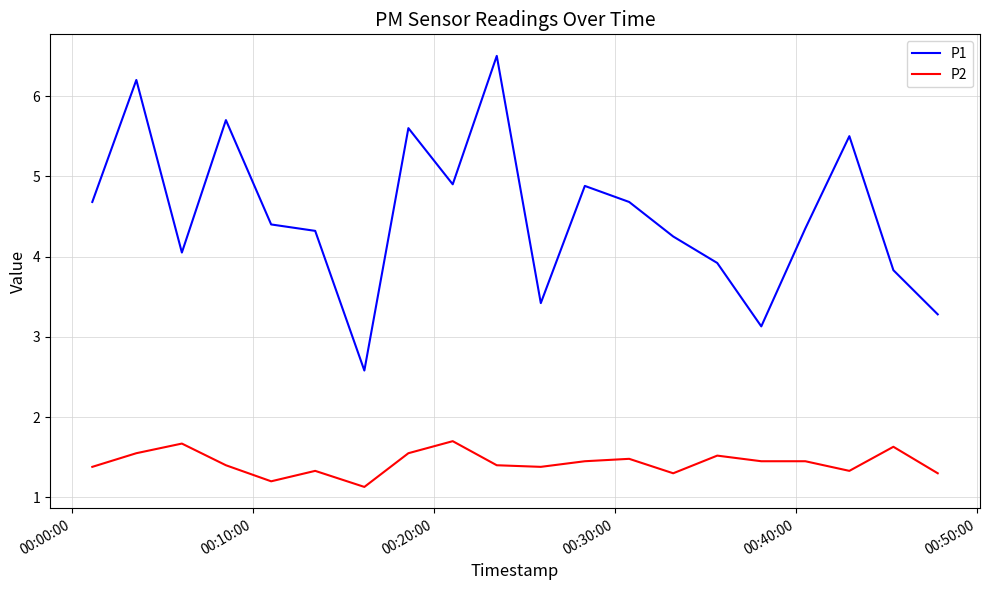

What is the difference between the maximum and minimum values in the P2 series?

0.6